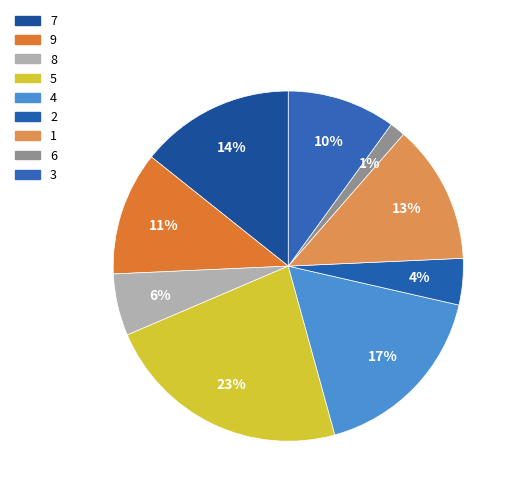

Count the number of slices in the pie.

9